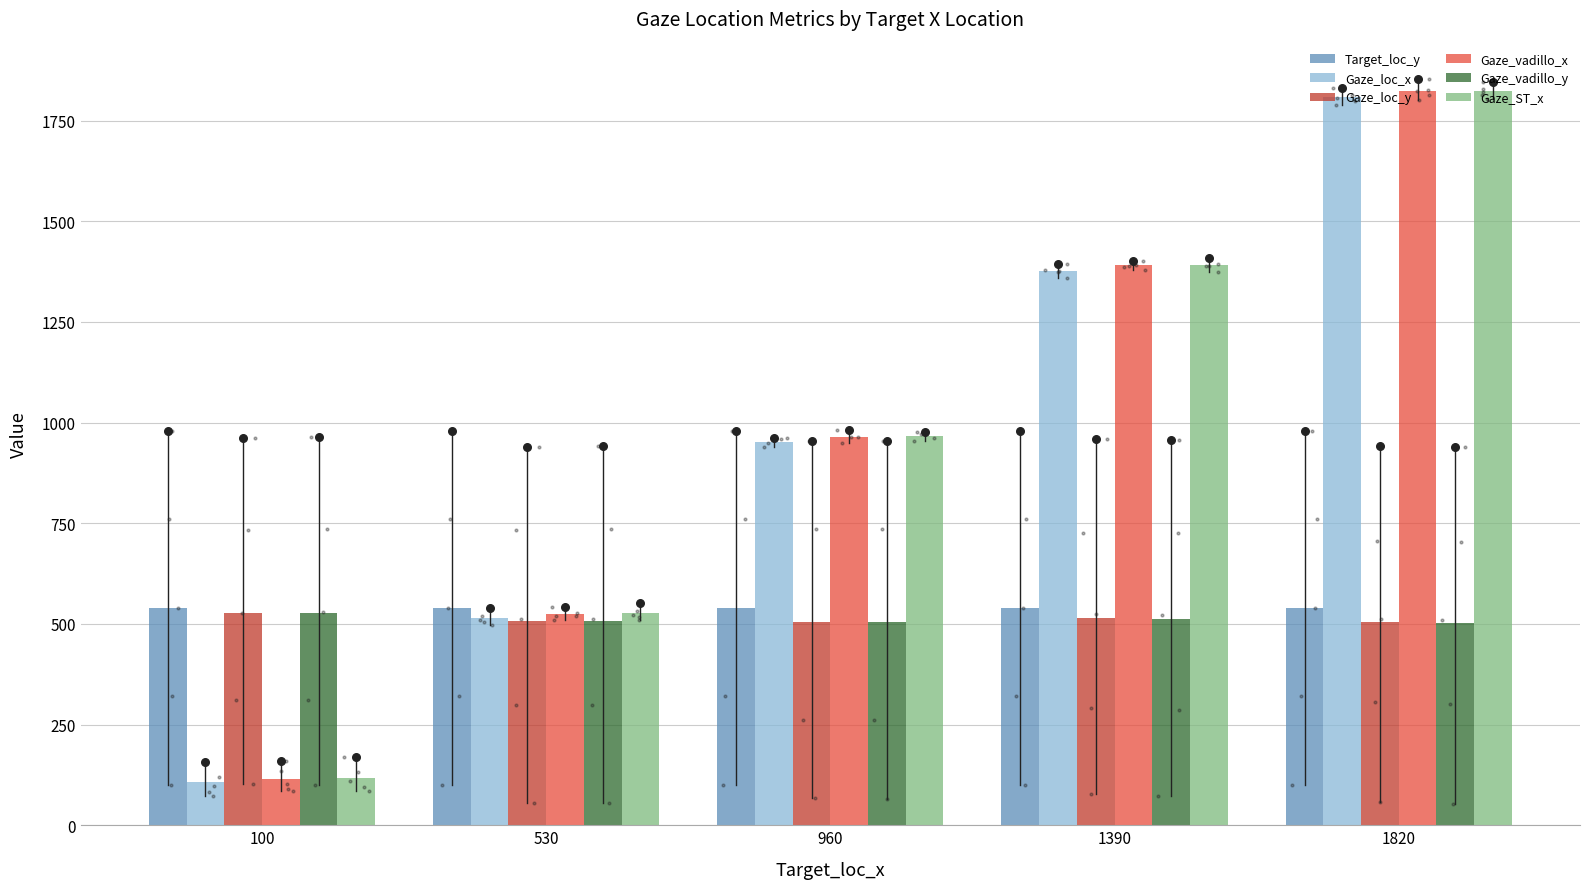

At how many categories does at least one series exceed 1337?

2